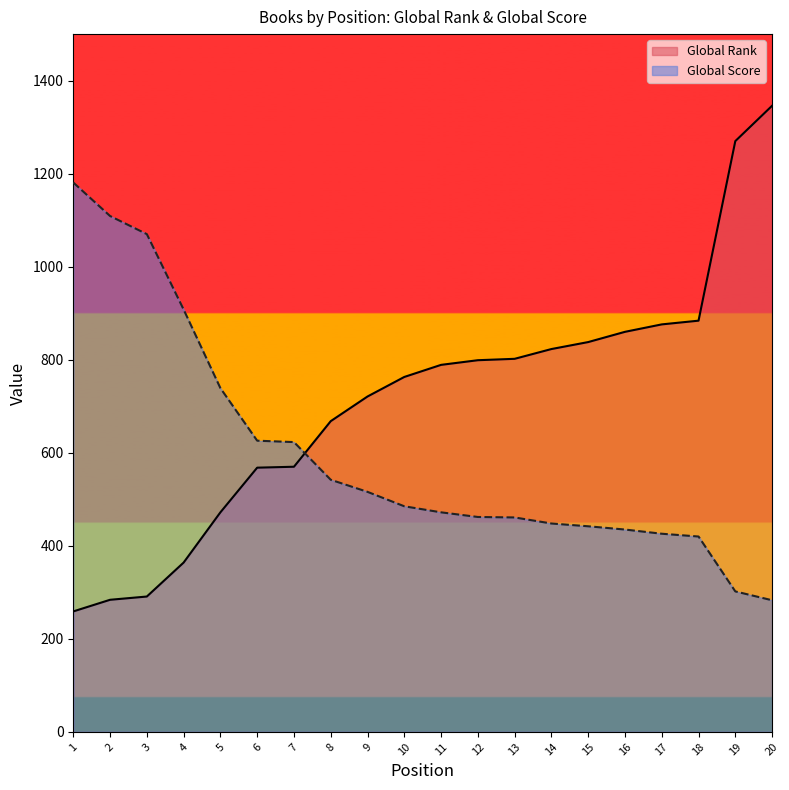

Which series ends up on top after the final intersection of Global Rank and Global Score?

Global Rank